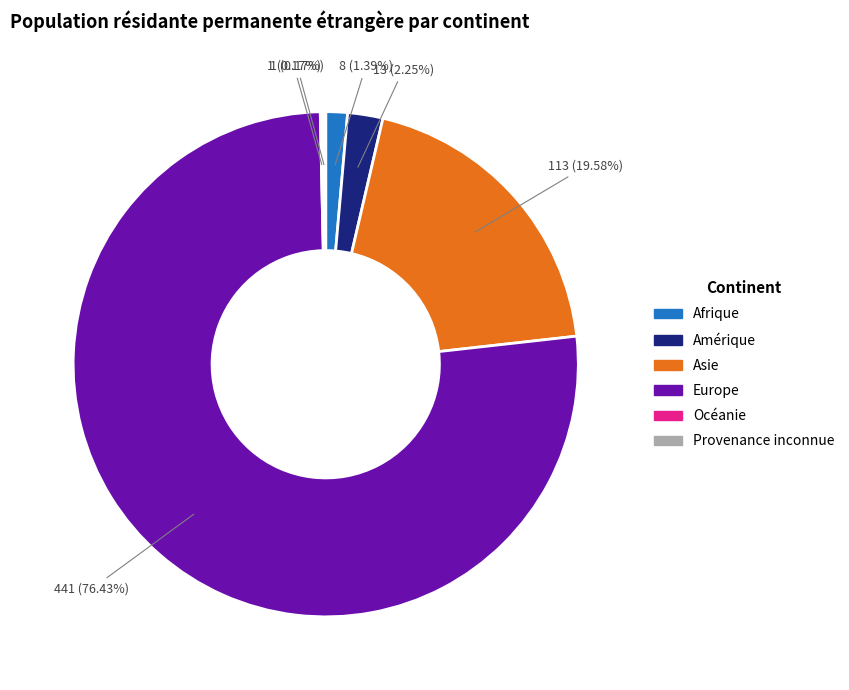

Which has a higher value, Asie or Amérique?

Asie